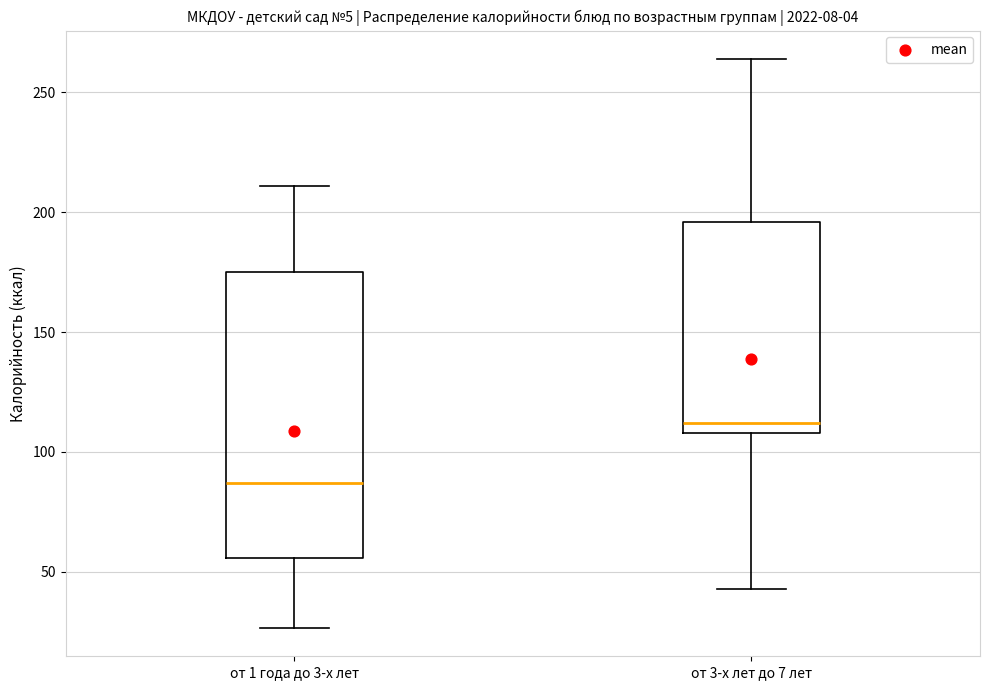

Which box's median line is the lowest?

от 1 года до 3-х лет